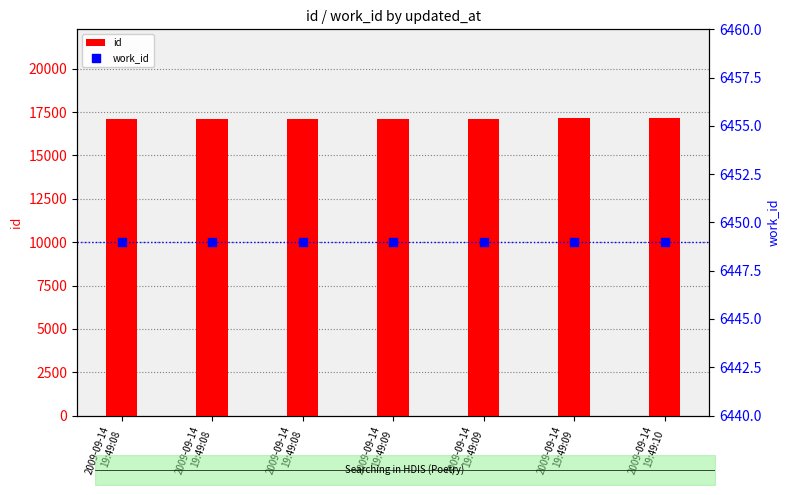

Which series has the widest spread of Y values?

id